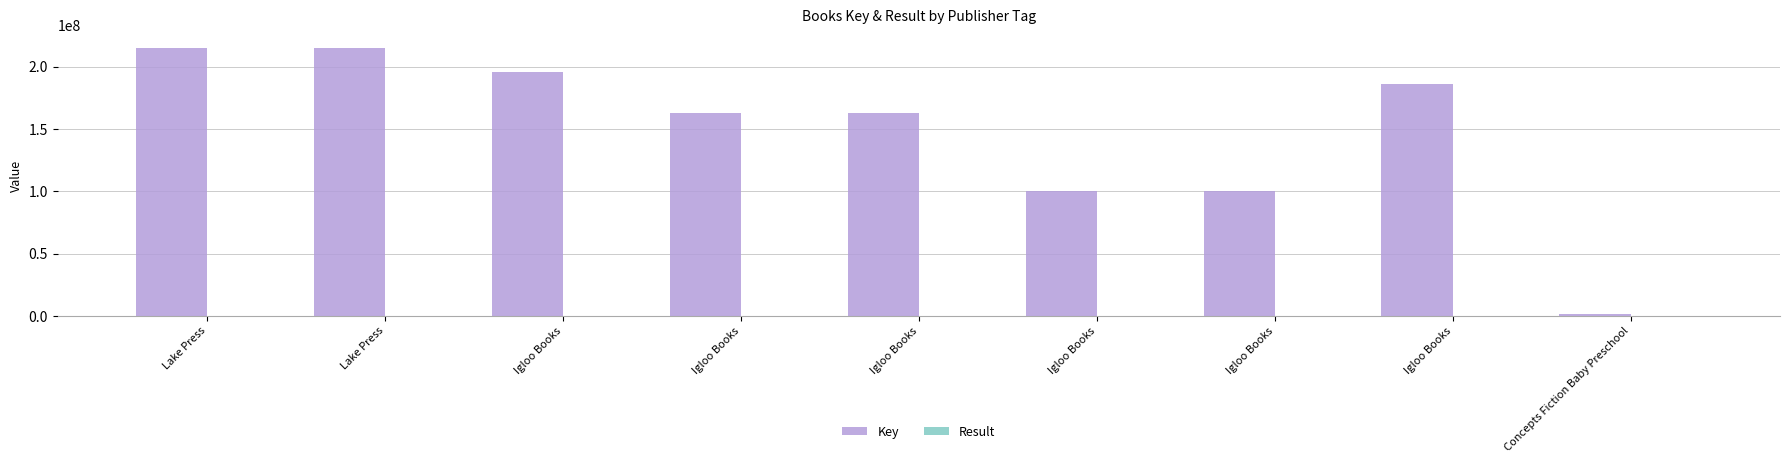

Does the chart contain stacked bars?

No